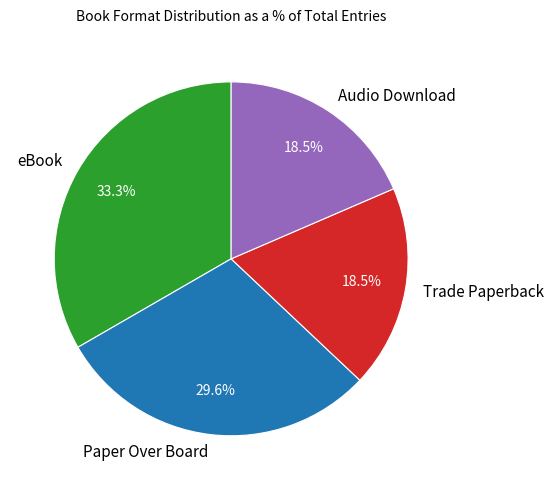

What percentage do Paper Over Board and Trade Paperback together represent?

48.1%